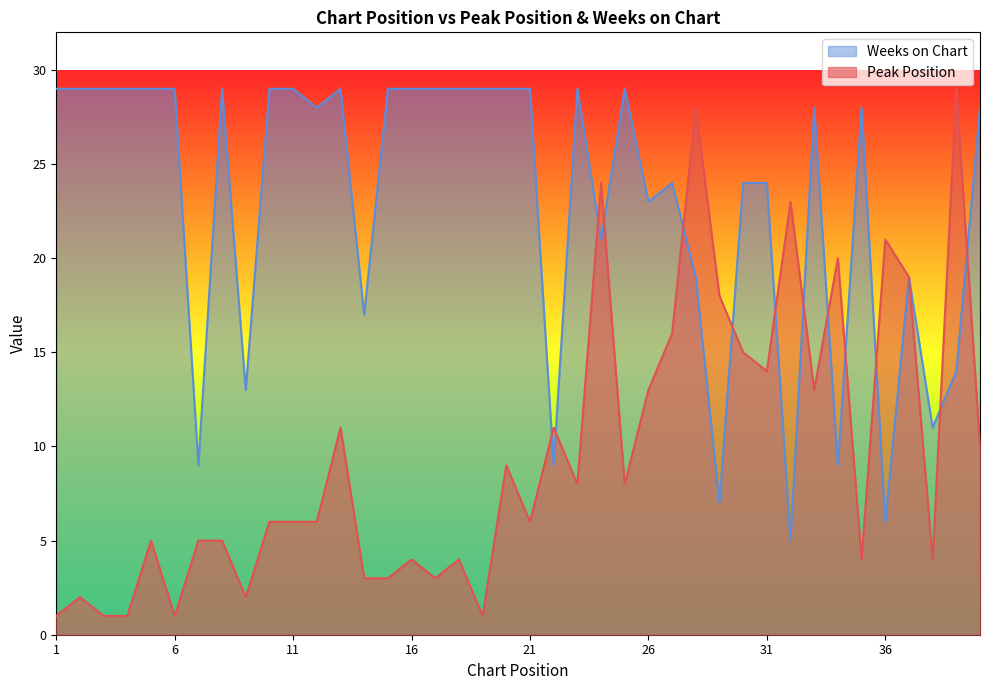

What is the value of the Weeks on Chart point at the 32nd from the left?

5